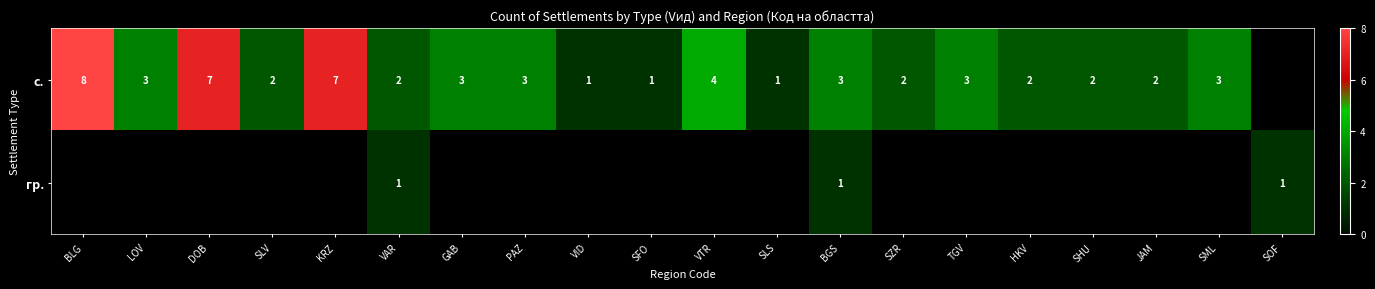

What is the sum of the с. values at PAZ and SML?

6